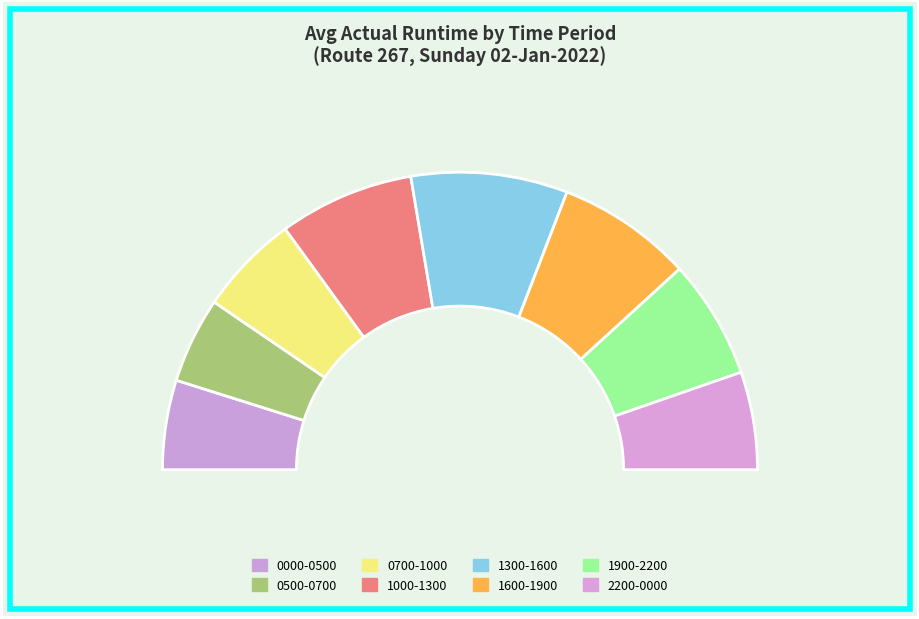

What is the ratio of the value at 0500-0700 to the value at 1000-1300?

0.6